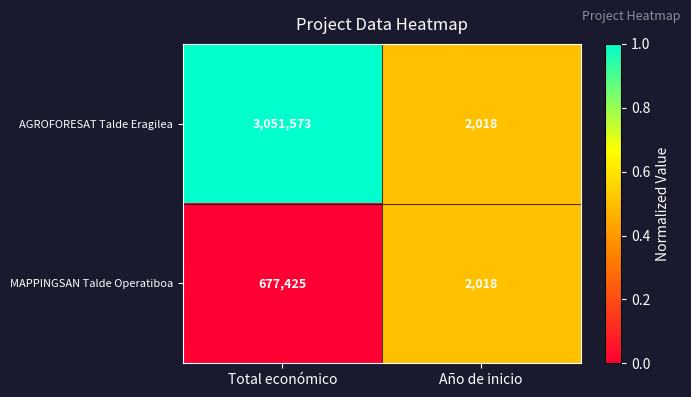

Which series has the widest spread of values?

AGROFORESAT Talde Eragilea